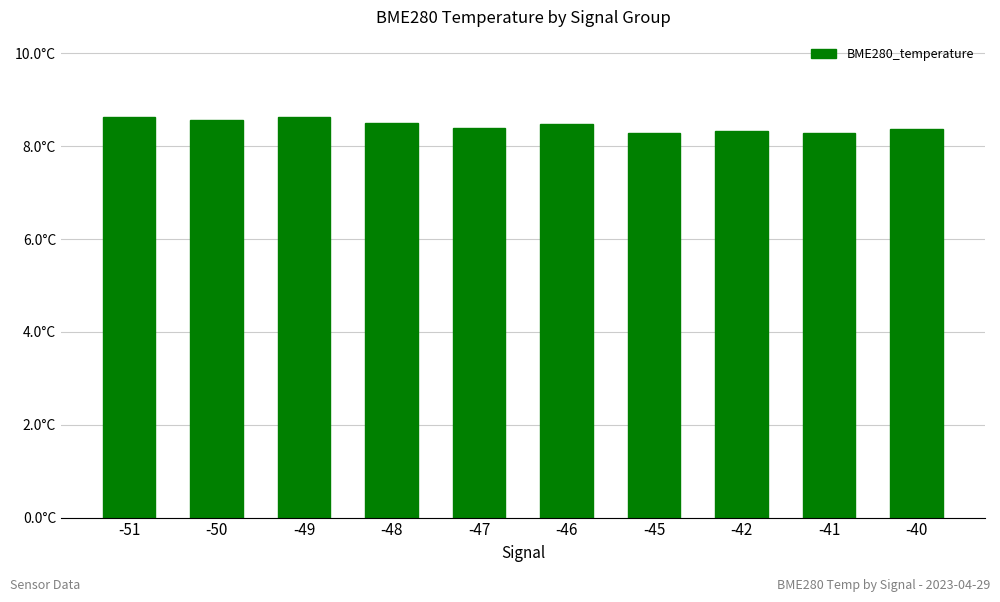

Rank the categories by value from lowest to highest.

-45, -41, -42, -40, -47, -46, -48, -50, -51, -49